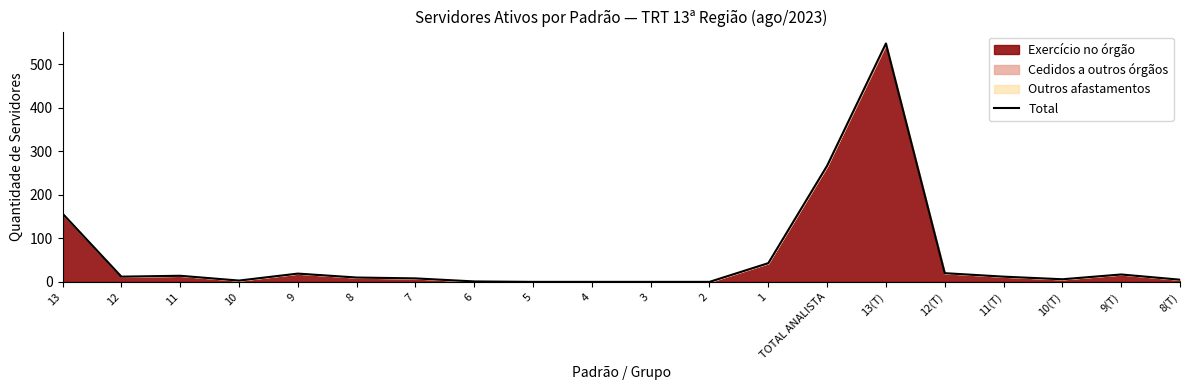

How many interior local valleys (lower than both neighbors) does the data have?

3